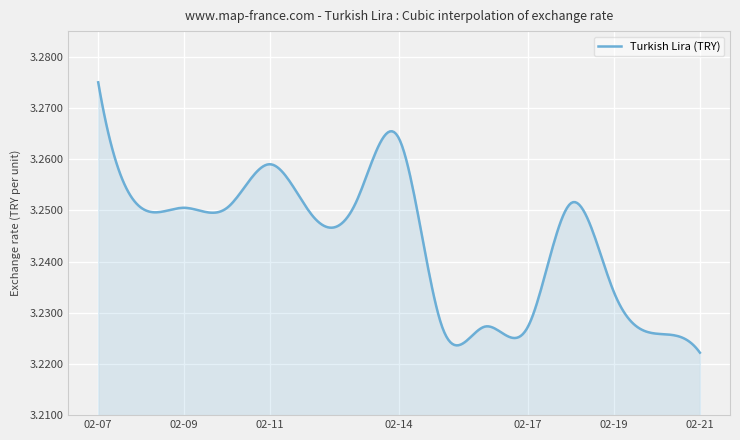

Which label corresponds to the largest value in the chart?

02-07